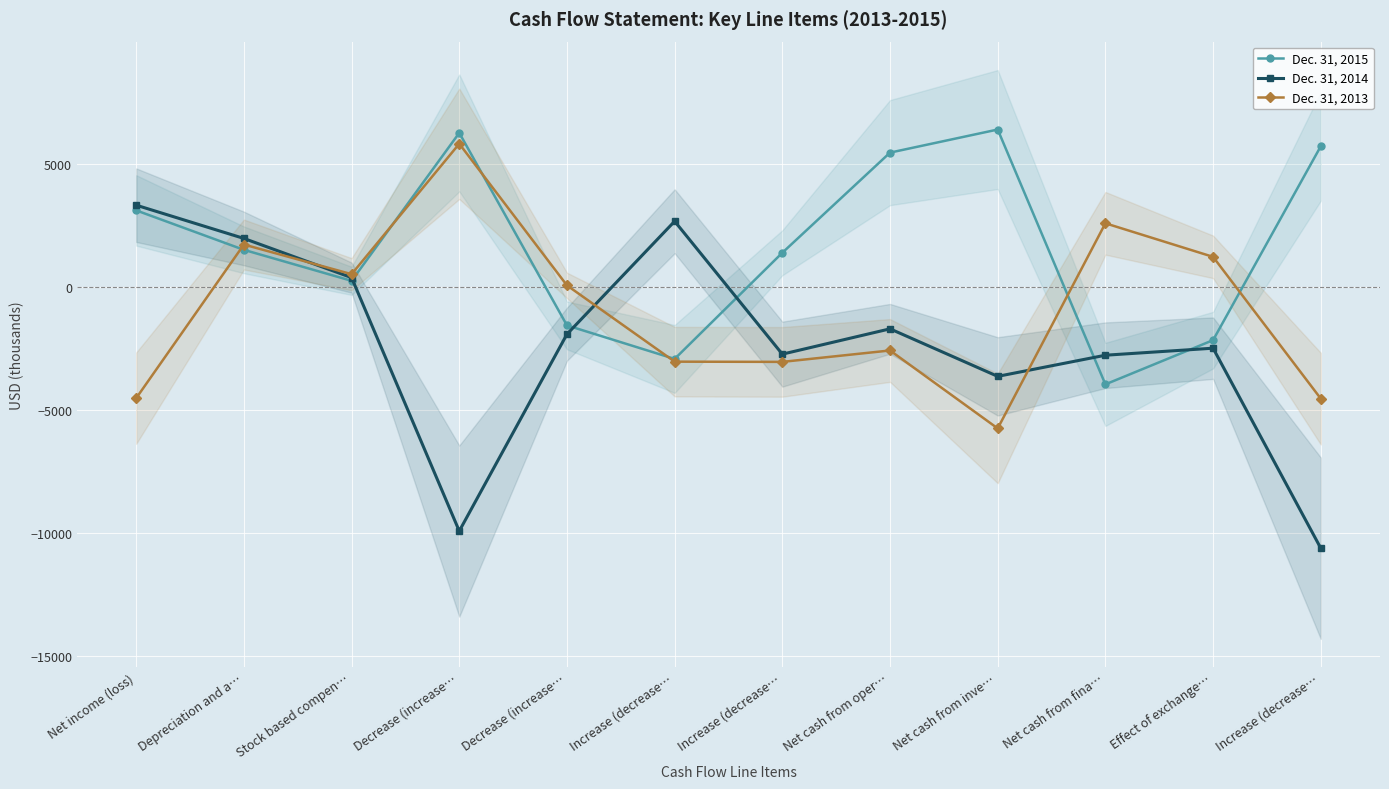

Between Net cash from inve… and Increase (decrease…, which is larger?

Net cash from inve…